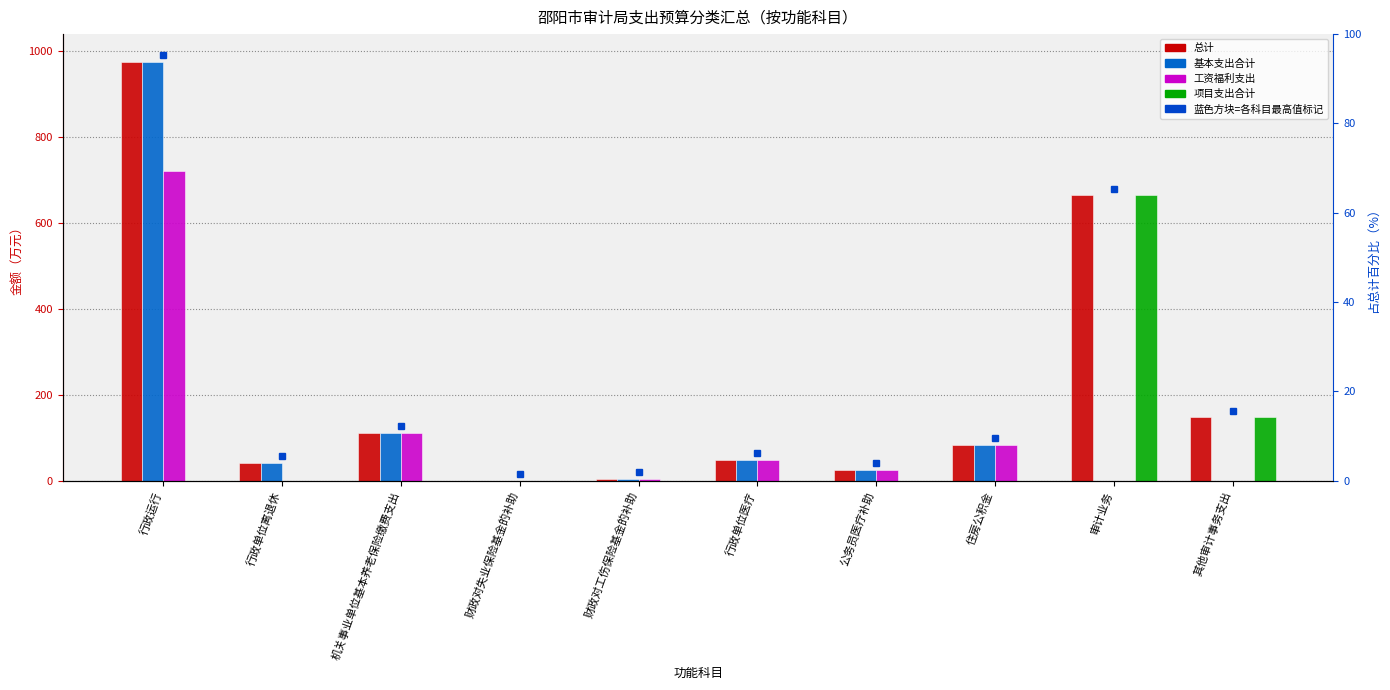

What is the sum of all 项目支出合计 values?

812.0